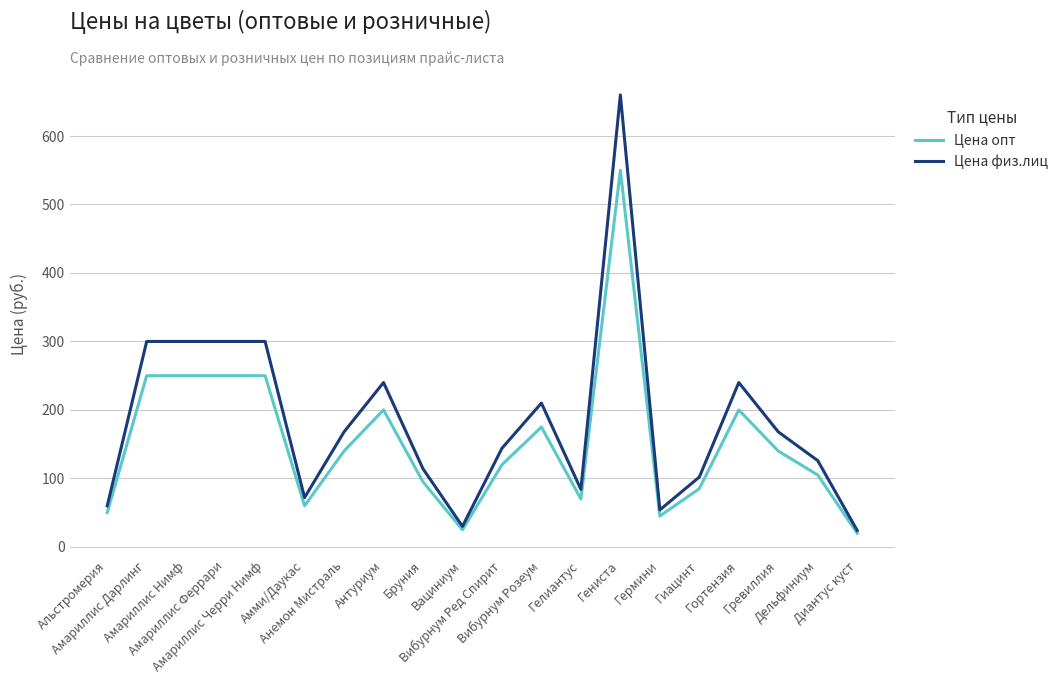

What is the smallest value displayed?

20